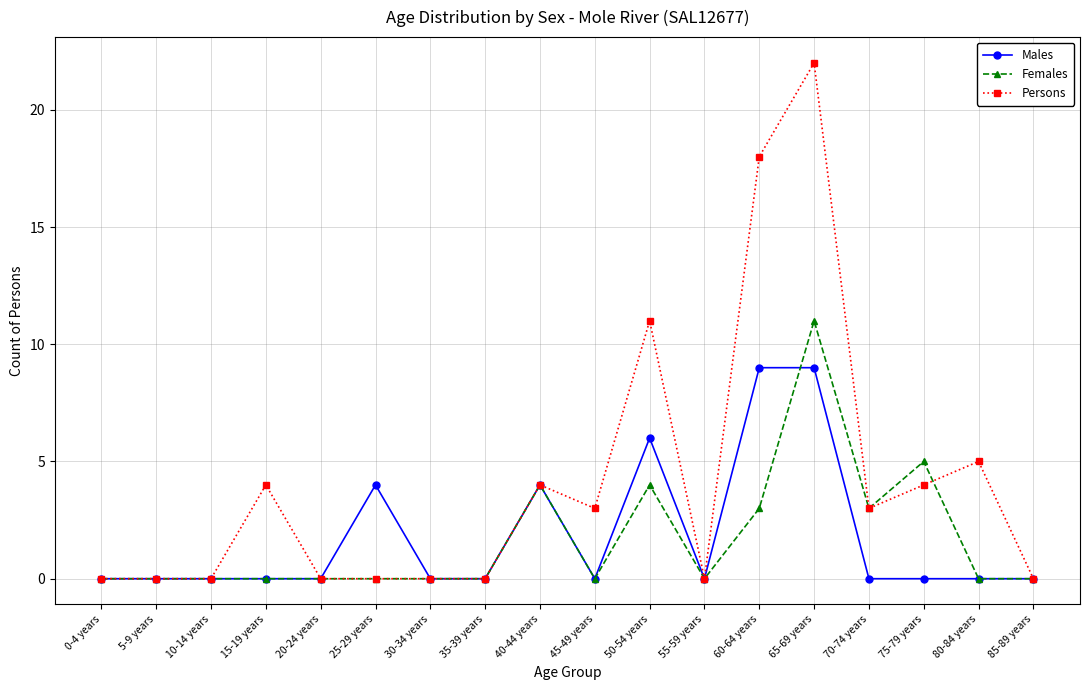

Which category has the highest value in the Females series?

65-69 years